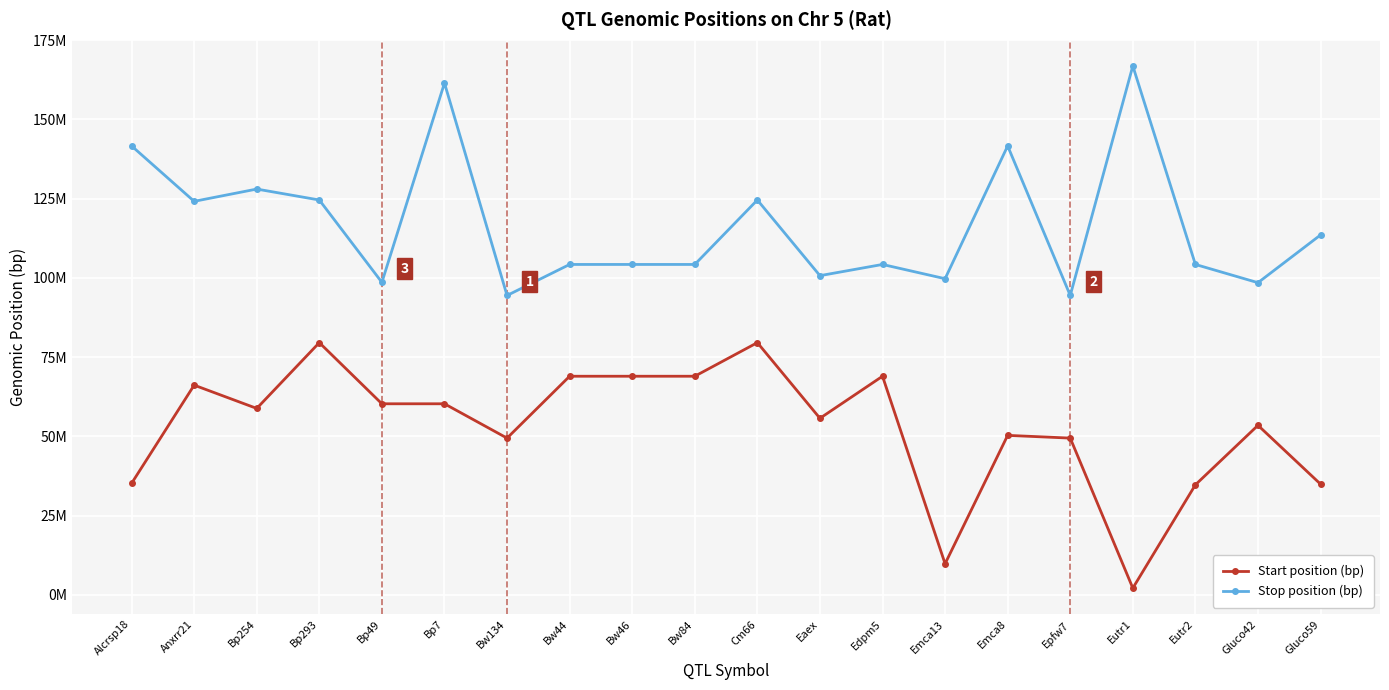

At which category does Start position (bp) reach its first local valley?

Bp254